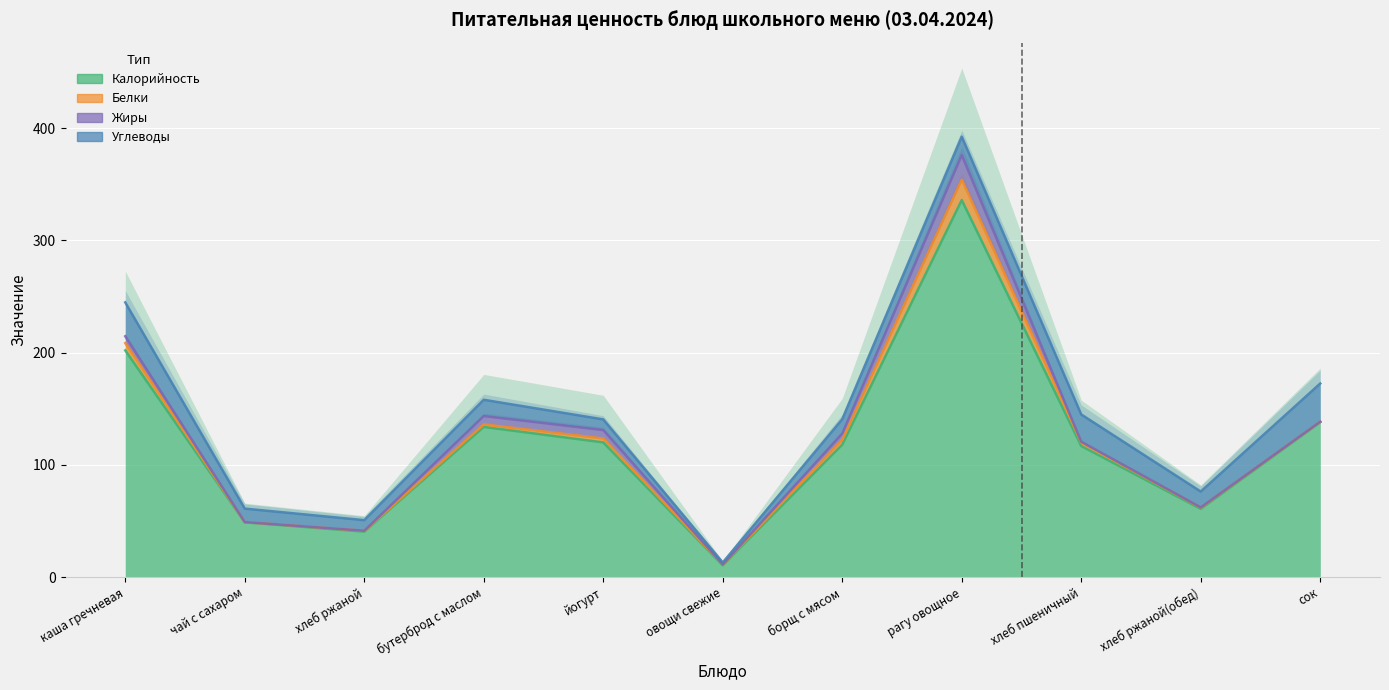

Where does the Белки series first go above 2?

каша гречневая